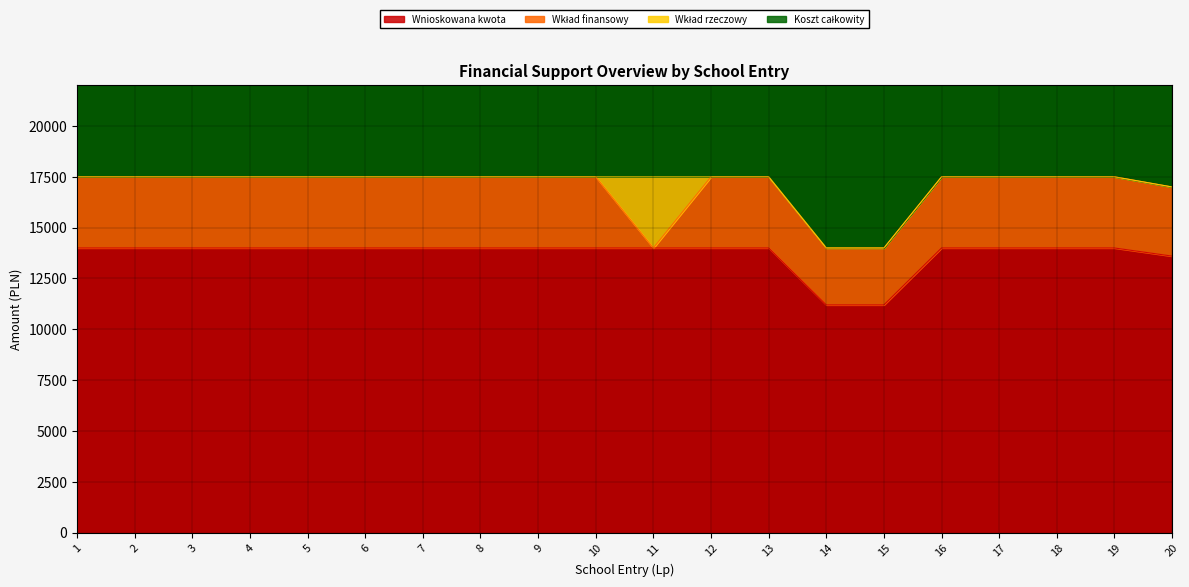

True or false: Wnioskowana kwota and Koszt całkowity intersect in this chart.

False